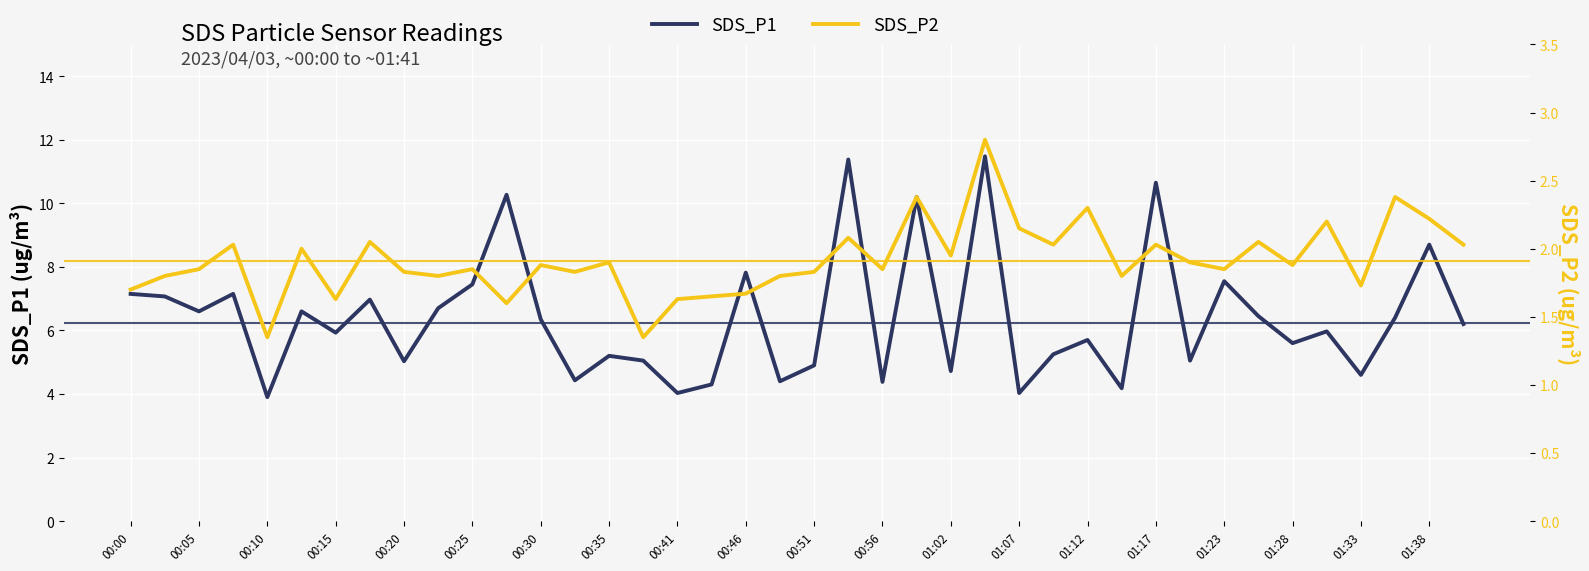

At 01:07, list the series in order from smallest to largest.

SDS_P2, SDS_P1